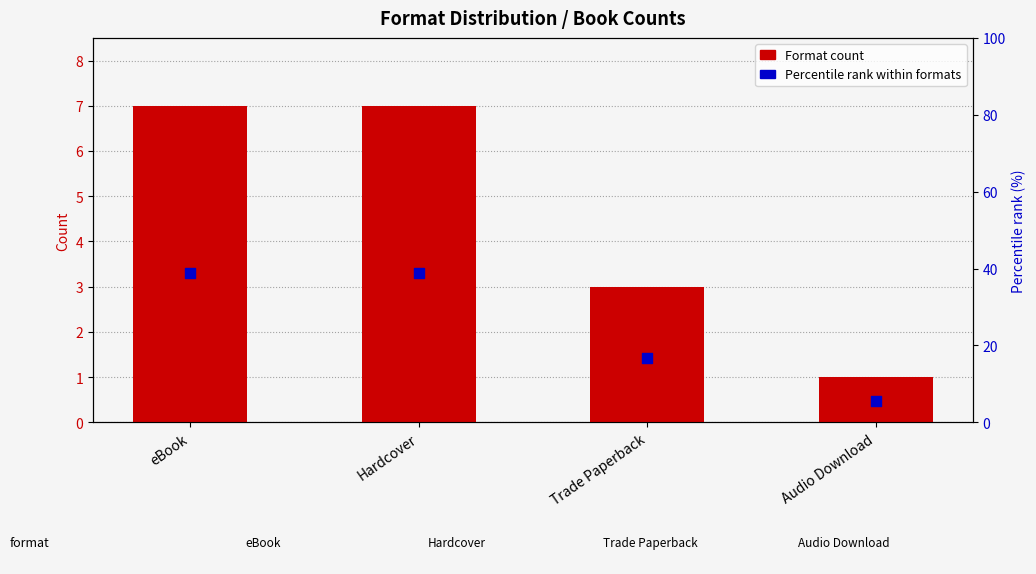

Is the value of Percentile rank within formats at Trade Paperback greater than the value of Format Count at Hardcover?

Yes